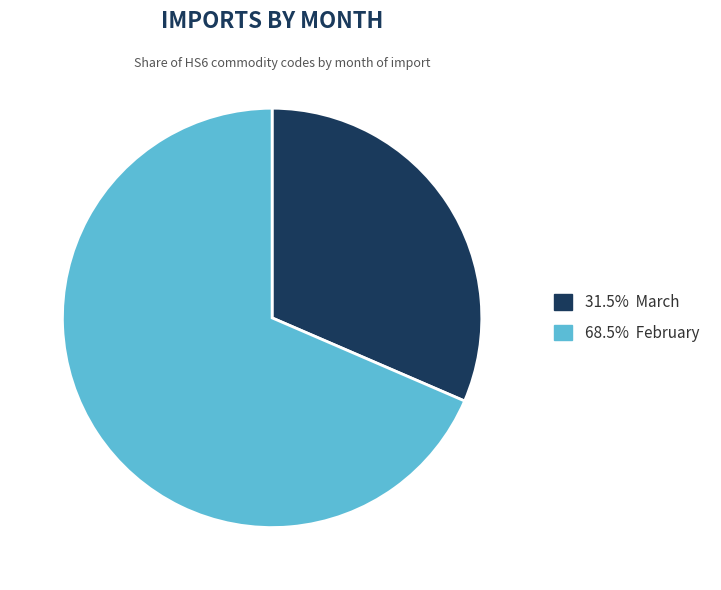

Is there a majority slice in this chart?

Yes